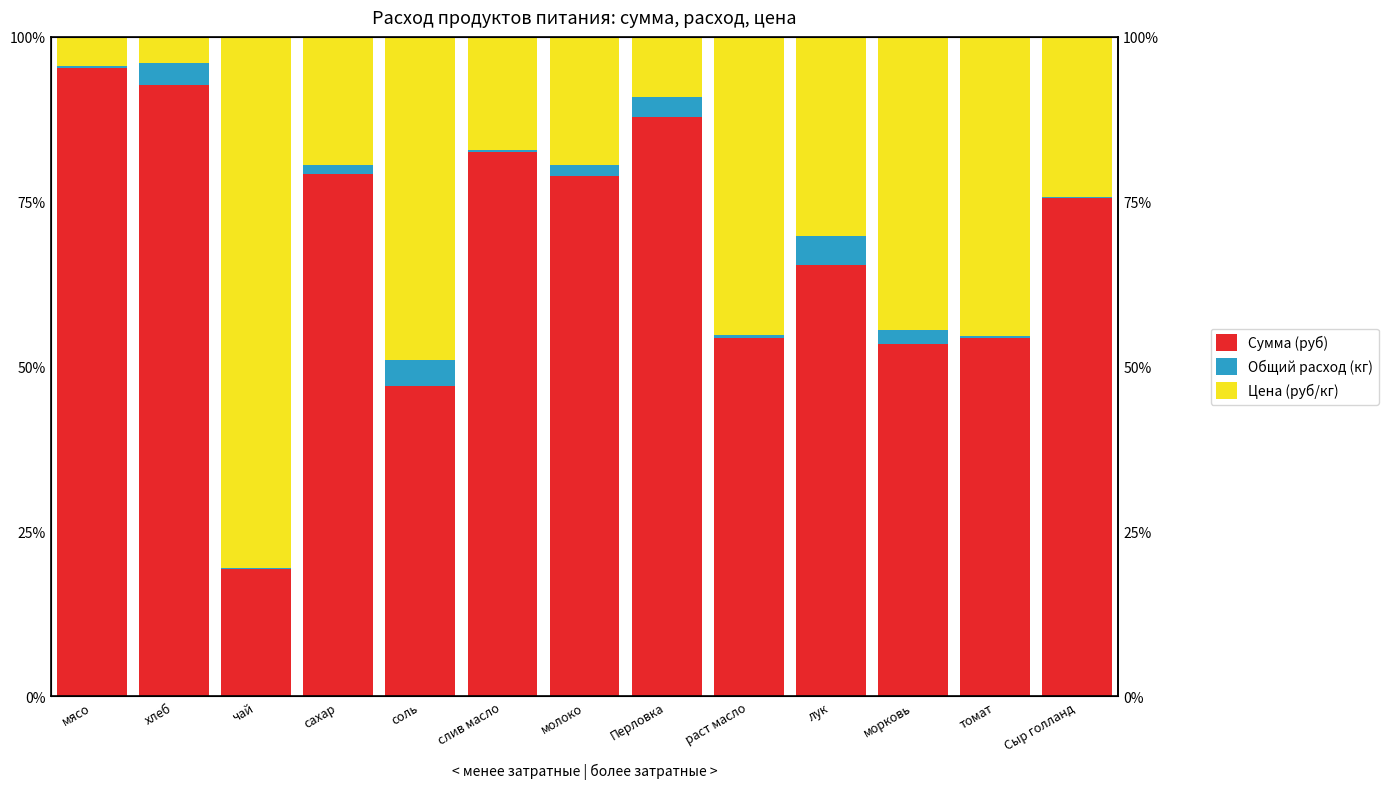

Where does the Цена (руб/кг) series first go above 24?

чай